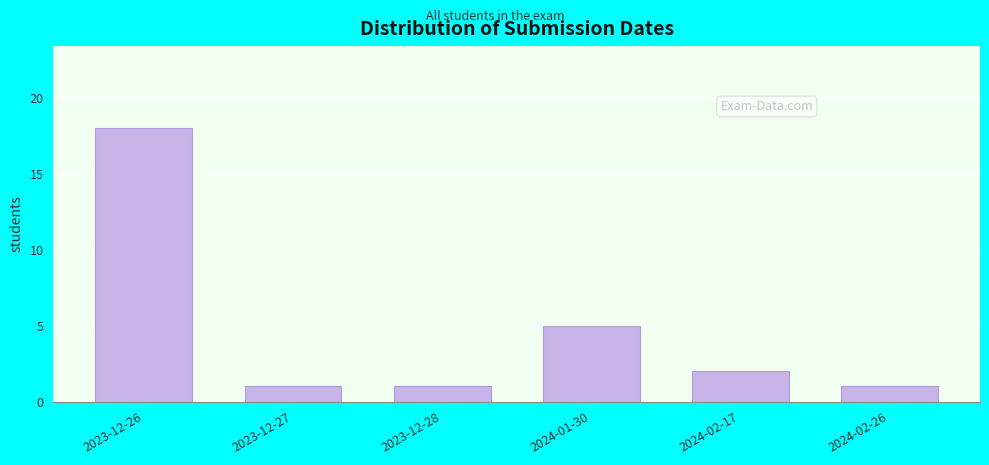

Reading right to left, transcribe all the data shown in this chart.

1	2	5	1	1	18